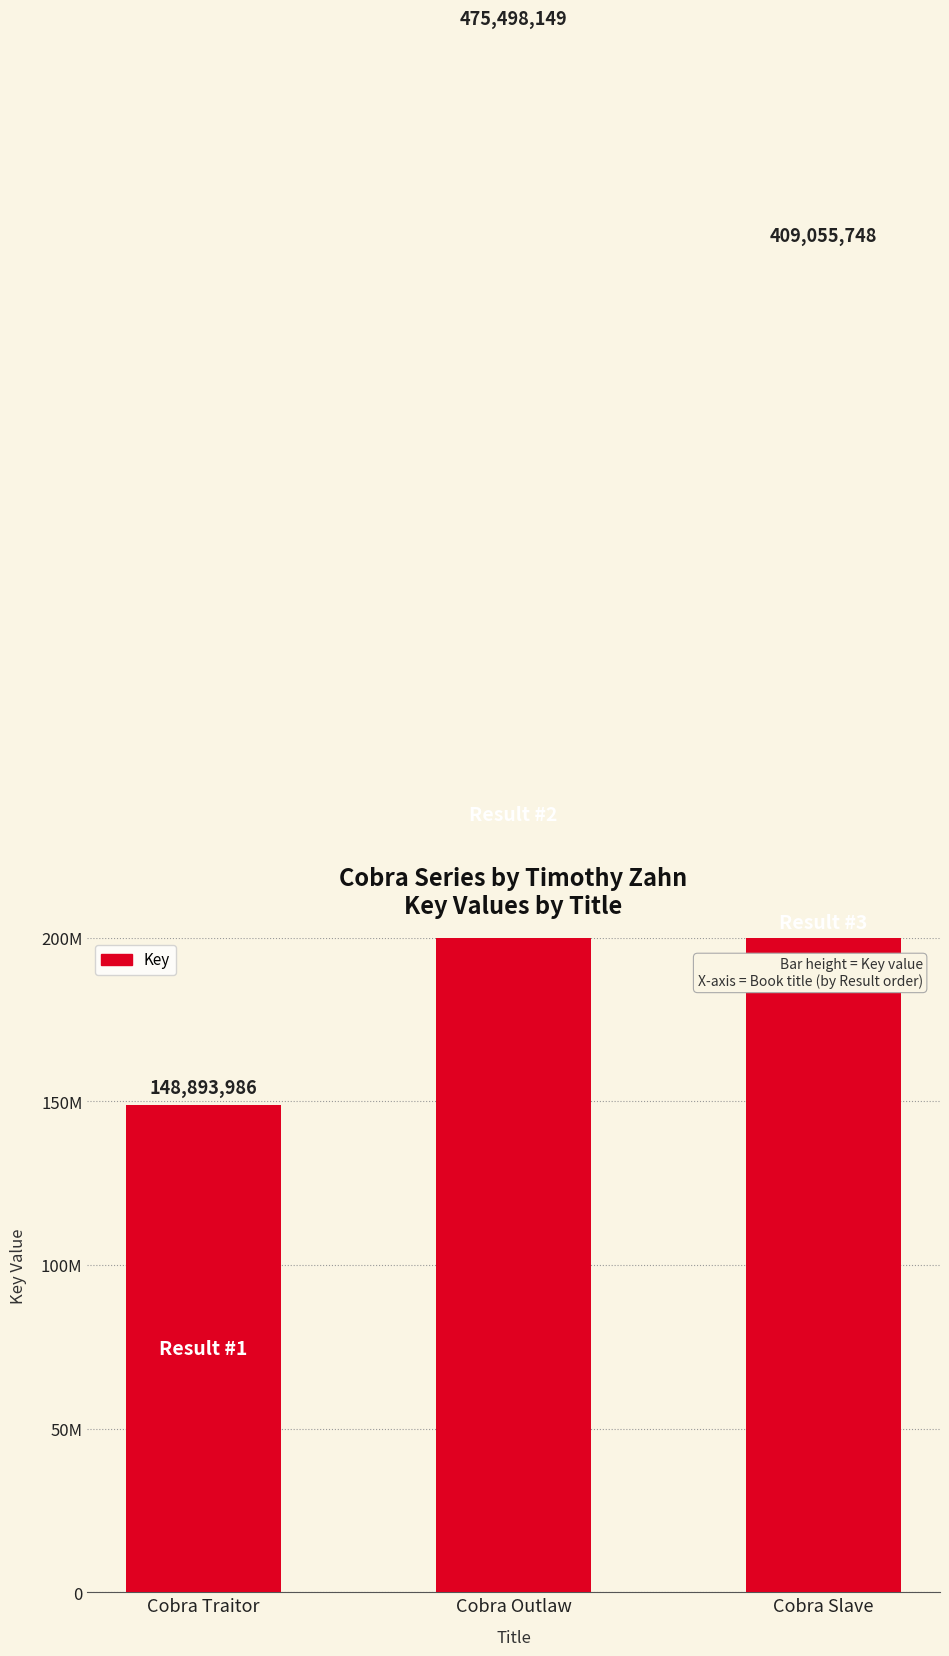

Which category has the highest value across all series?

Cobra Outlaw